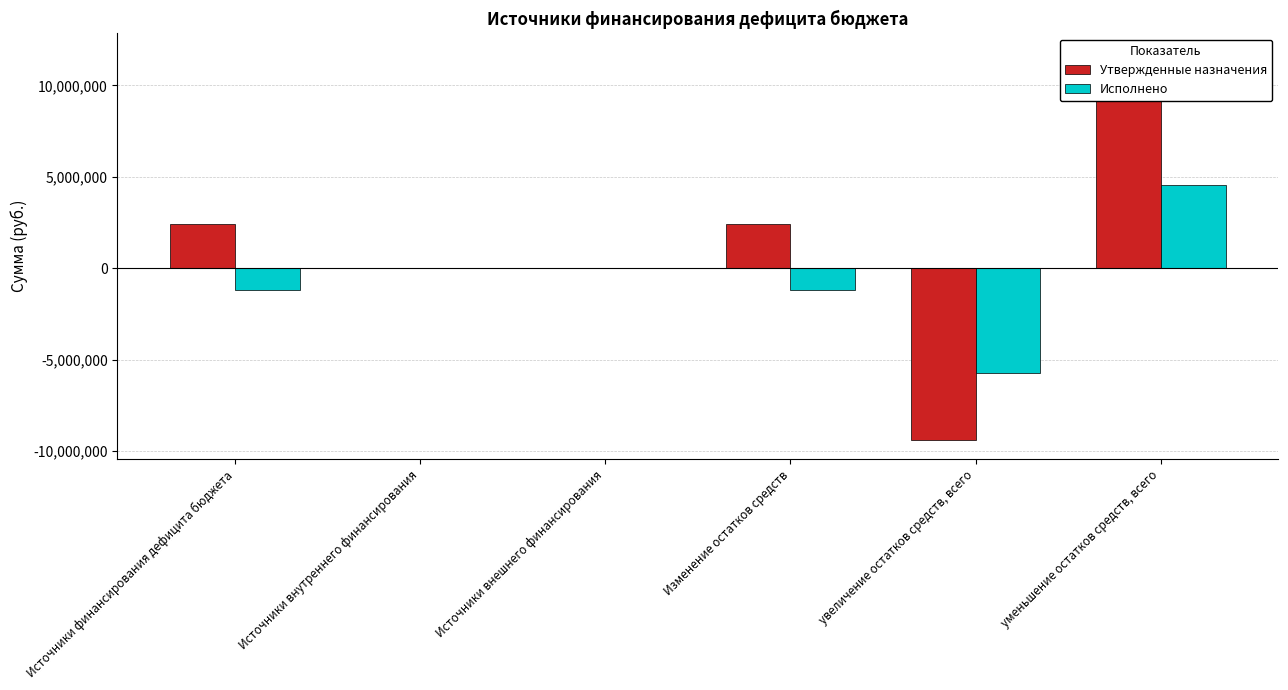

Rank the categories by Утвержденные назначения value from lowest to highest.

увеличение остатков средств, всего, Источники внутреннего финансирования, Источники внешнего финансирования, Источники финансирования дефицита бюджета, Изменение остатков средств, уменьшение остатков средств, всего